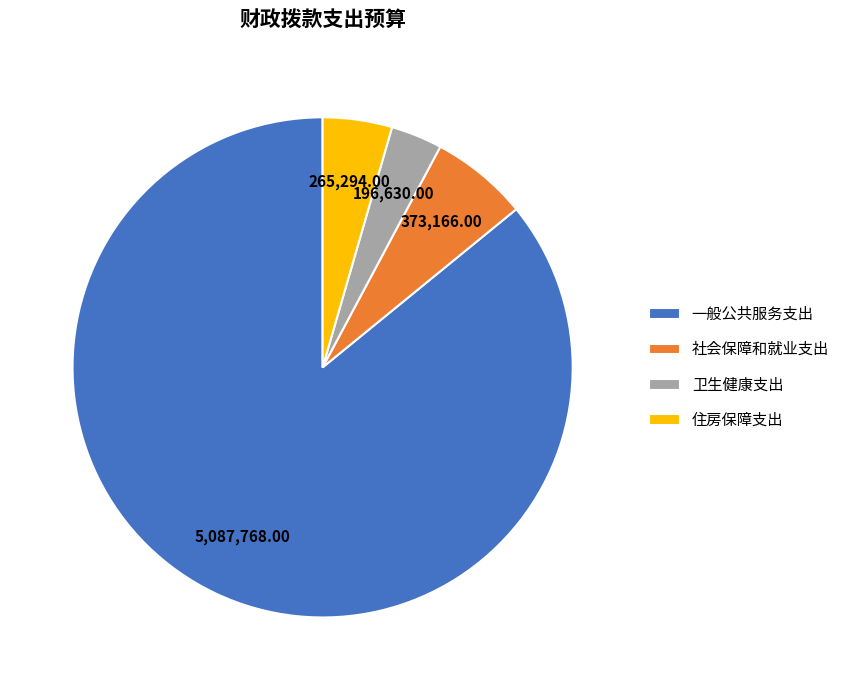

What is the smallest slice in the pie chart?

卫生健康支出